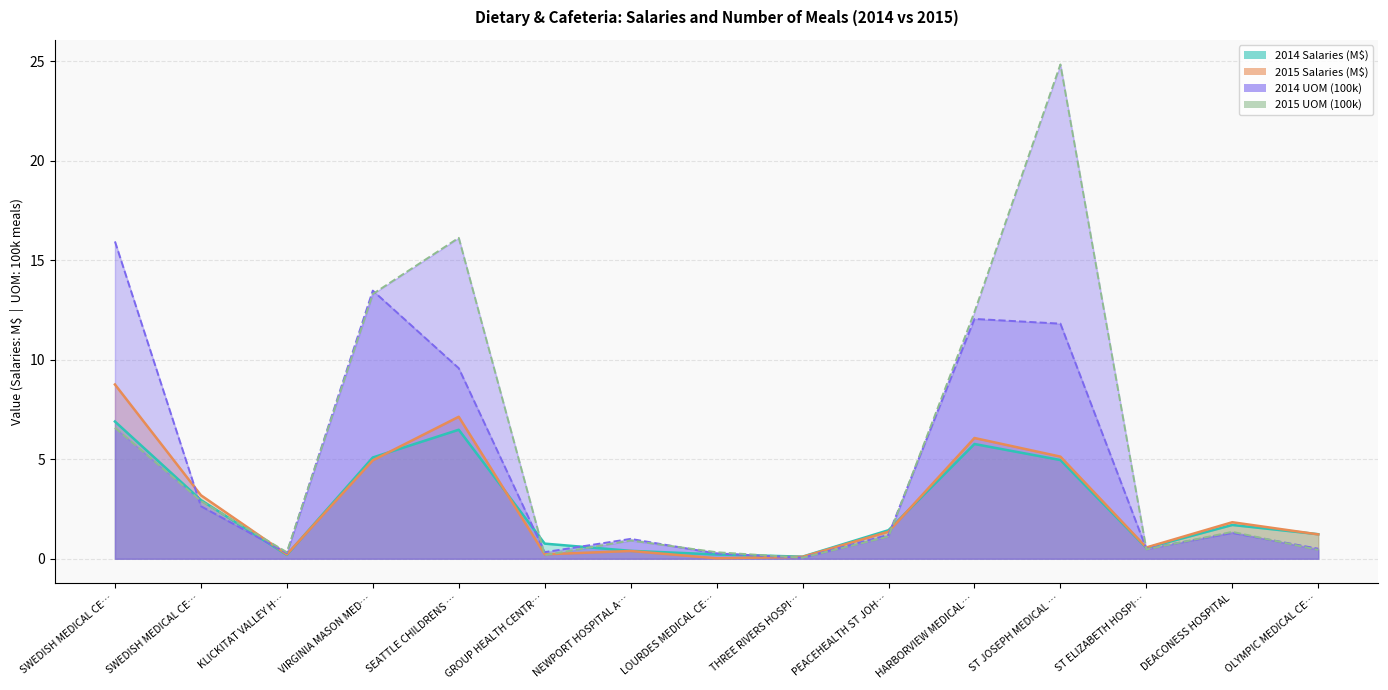

The 2014 Salaries series shows 0.8 at GROUP HEALTH CENTR…. True or false?

True